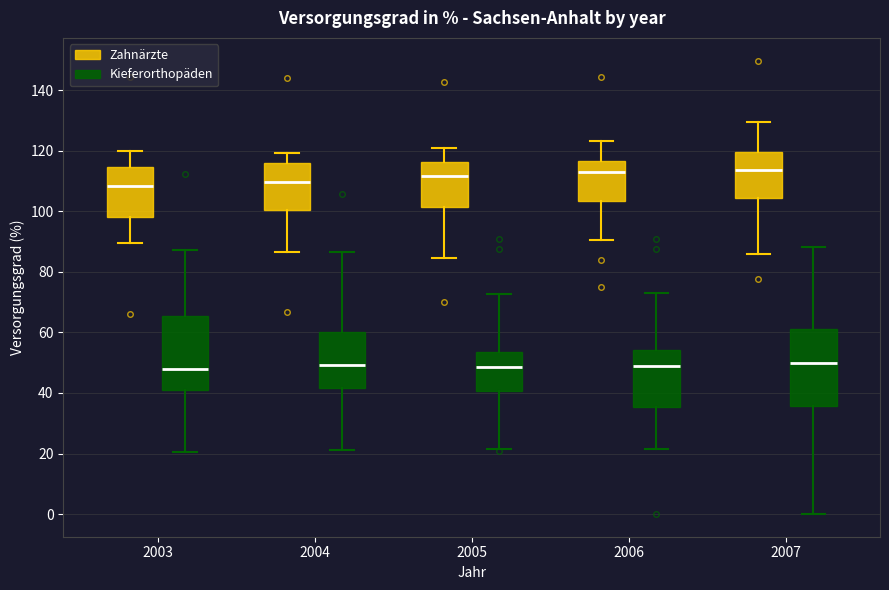

Reading left to right, transcribe this box plot: for each box, give where its median line is, the range the box spans, and where its two whiskers end, as read against the y-axis. The values are not printed on the chart, so give them approximately, as read against the axis.

2003 (Zahnärzte): median 108, box 98 to 114, whiskers 90 to 120
2003 (Kieferorthopäden): median 48, box 40 to 66, whiskers 20 to 88
2004 (Zahnärzte): median 110, box 100 to 116, whiskers 86 to 120
2004 (Kieferorthopäden): median 50, box 42 to 60, whiskers 22 to 86
2005 (Zahnärzte): median 112, box 102 to 116, whiskers 84 to 120
2005 (Kieferorthopäden): median 48, box 40 to 54, whiskers 22 to 72
2006 (Zahnärzte): median 112, box 104 to 116, whiskers 90 to 124
2006 (Kieferorthopäden): median 48, box 36 to 54, whiskers 22 to 74
2007 (Zahnärzte): median 114, box 104 to 120, whiskers 86 to 130
2007 (Kieferorthopäden): median 50, box 36 to 60, whiskers 0 to 88